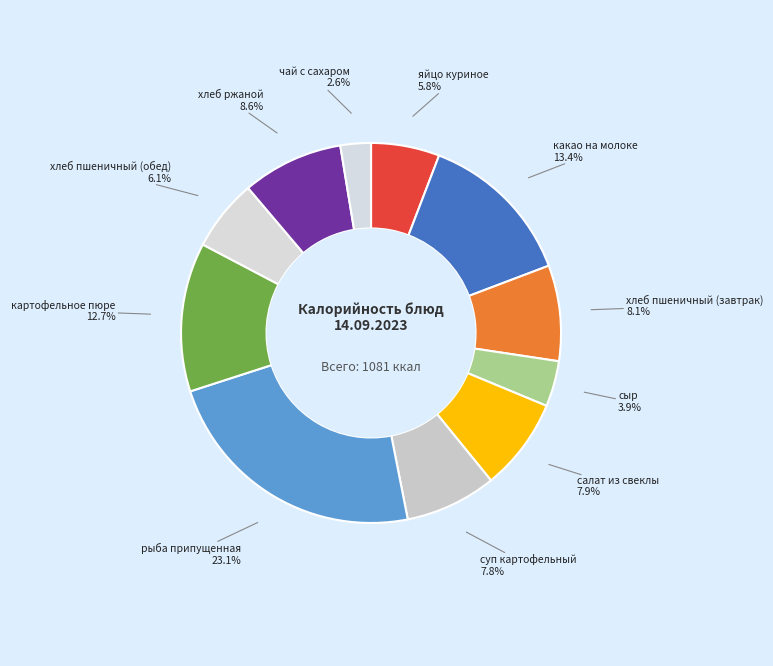

What is the ratio of the value at салат из свеклы to the value at суп картофельный?

1.0